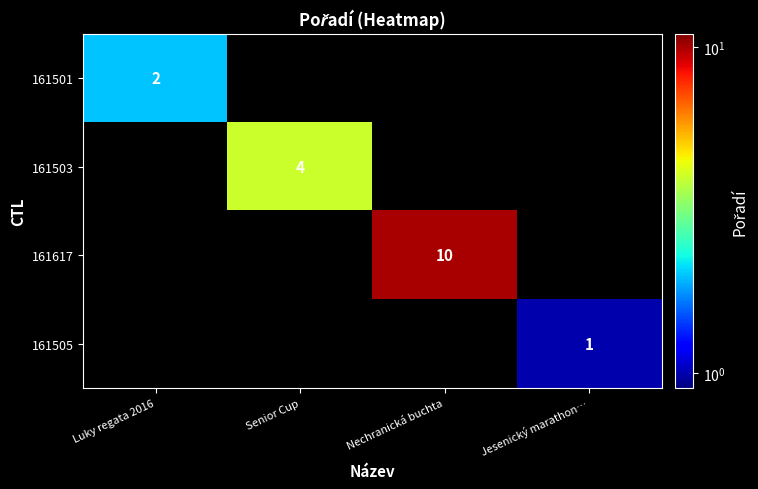

True or false: 161503 has a value of 7 at Senior Cup.

False